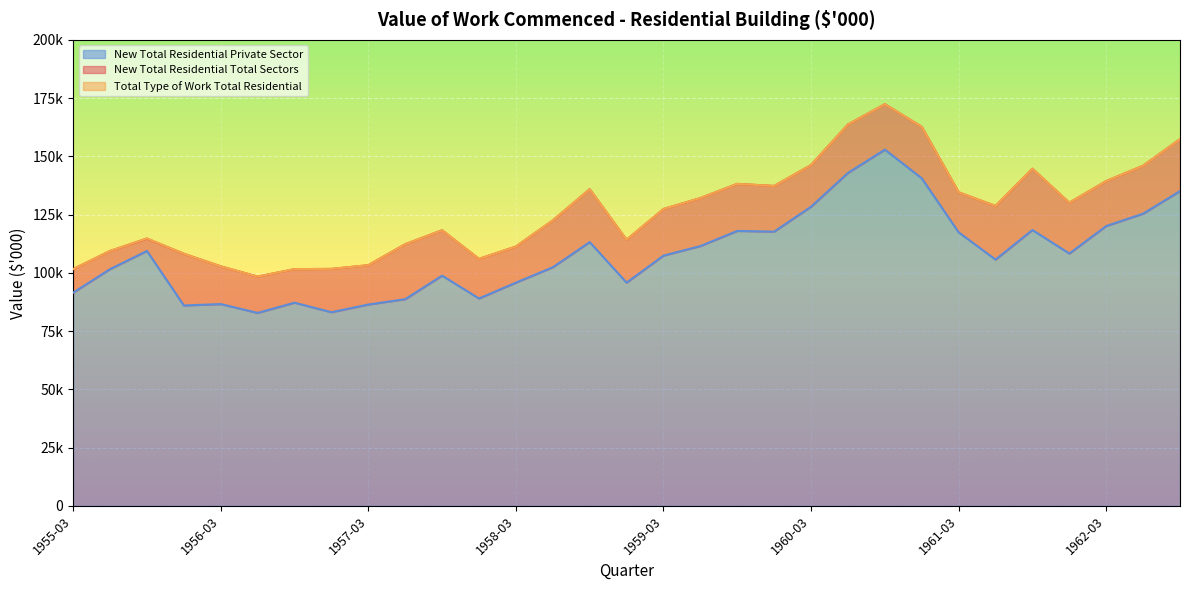

What is the spread (max minus min) of values at 1962-03?

19300